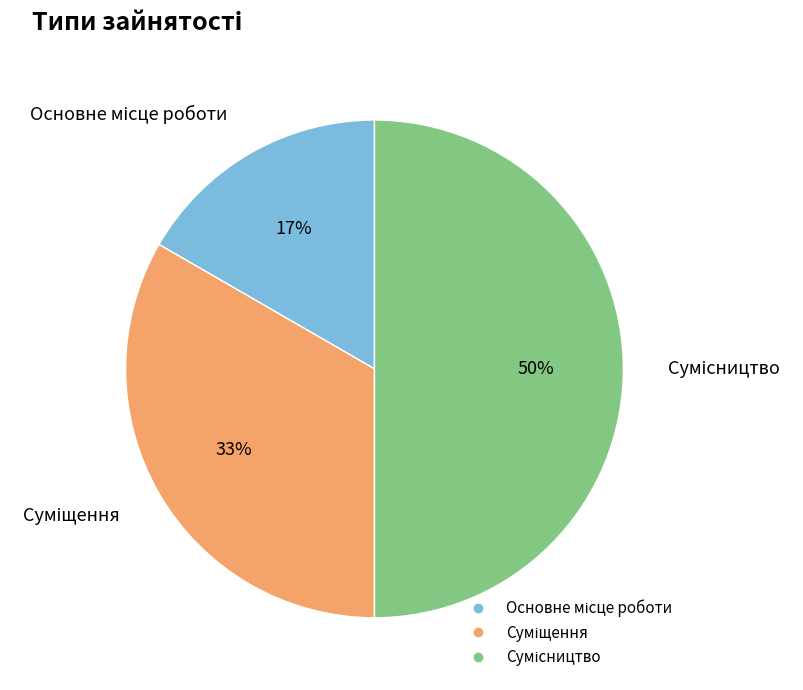

To the nearest percent, what is the average slice percentage?

33%